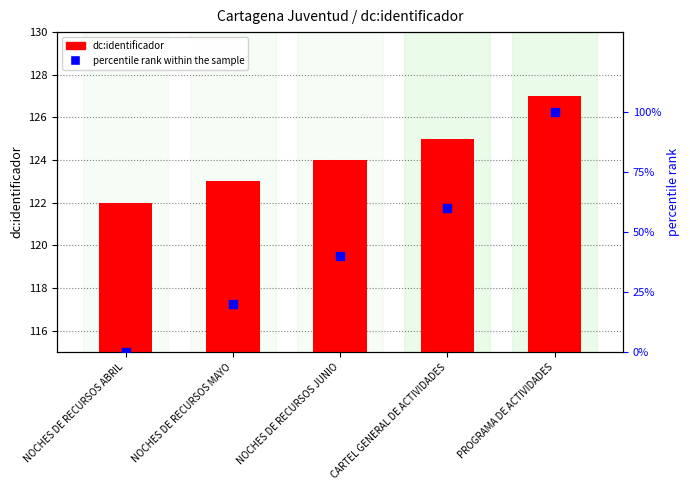

Which series has the largest total across all categories?

dc:identificador